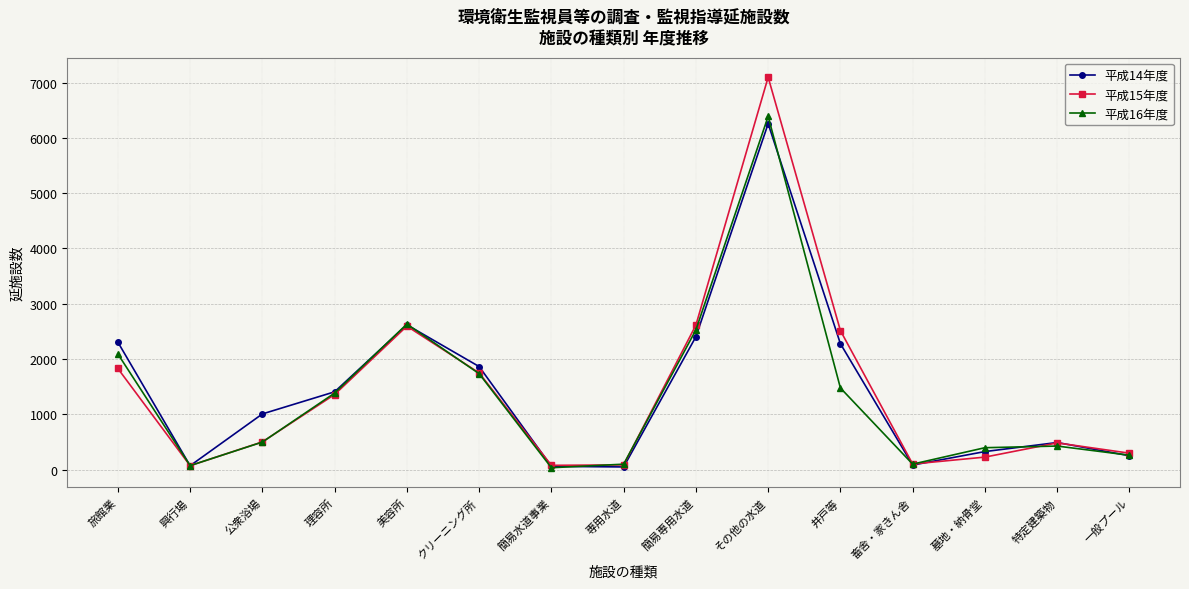

How many data points does each series have?

15